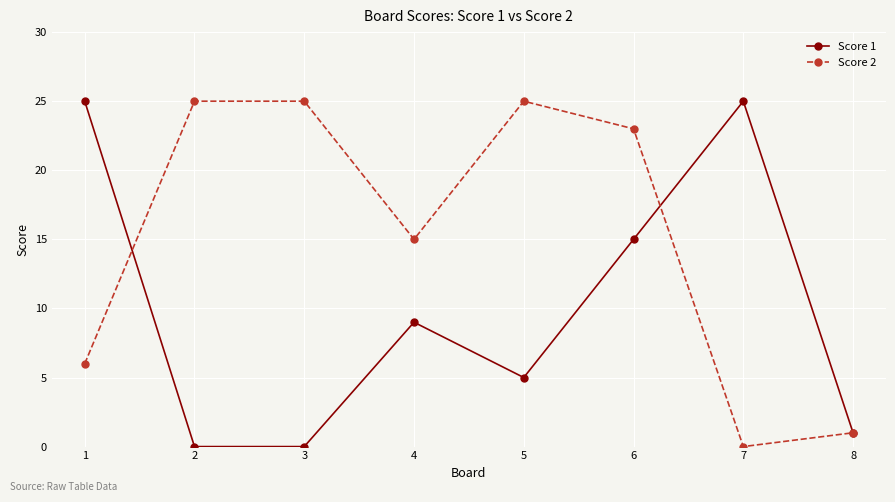

List the series in order of their overall mean, lowest first.

Score 1, Score 2